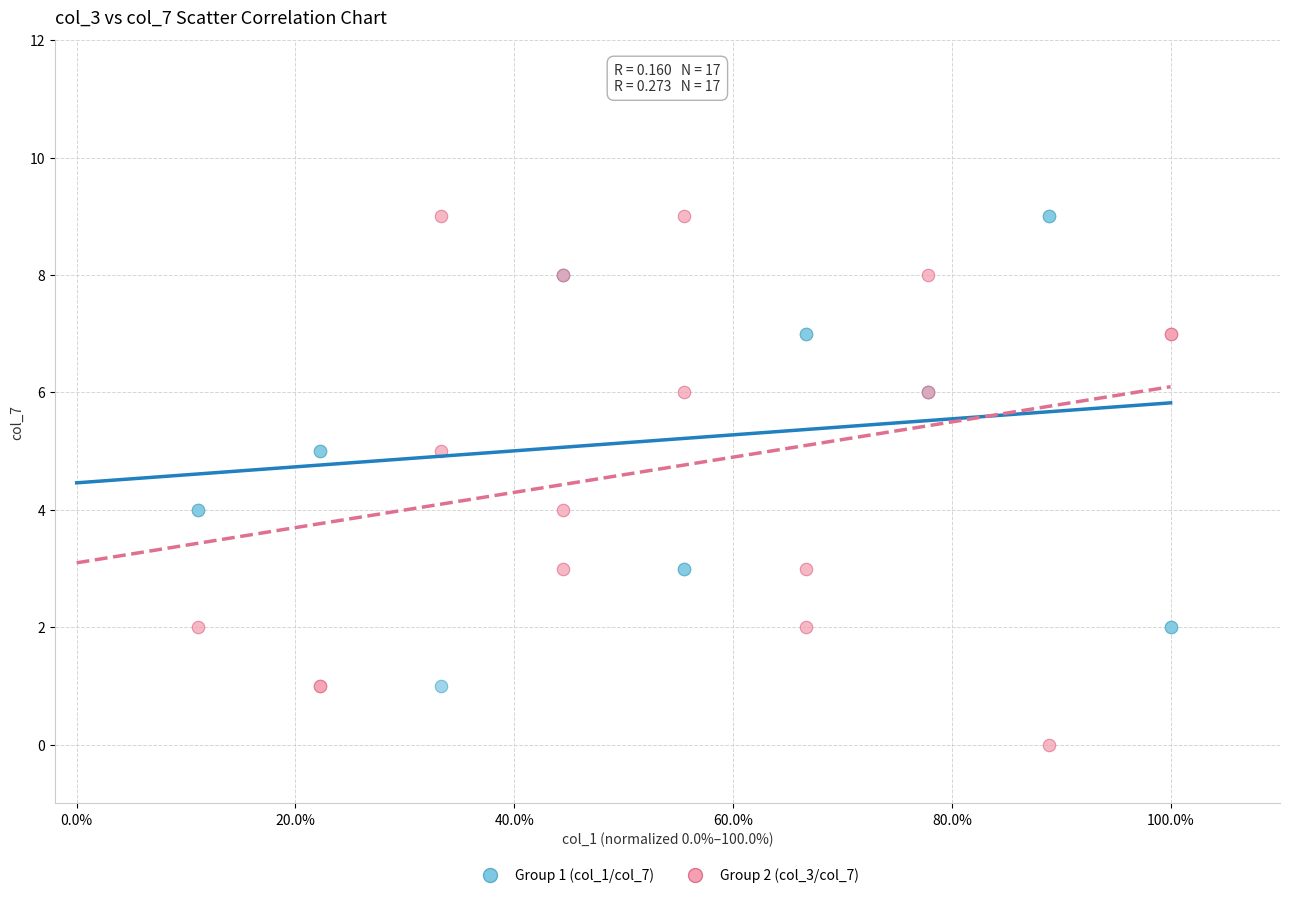

Which series has the largest Y range (max minus min)?

Group 2 (col_3/col_7)